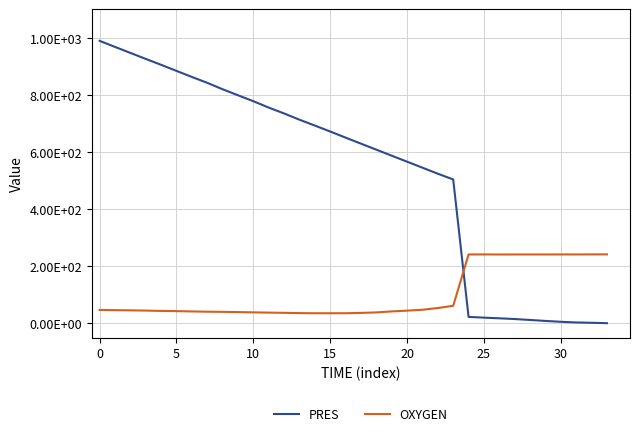

Where do OXYGEN and PRES first cross each other?

23 and 24